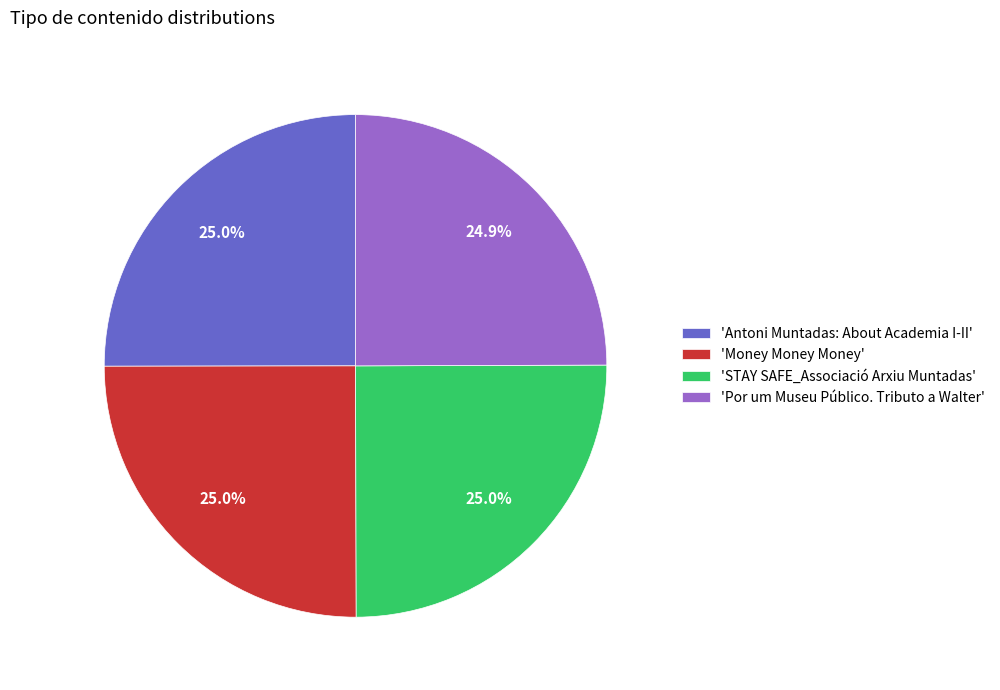

How much of the chart is everything except 'Antoni Muntadas: About Academia I-II'?

75.0%